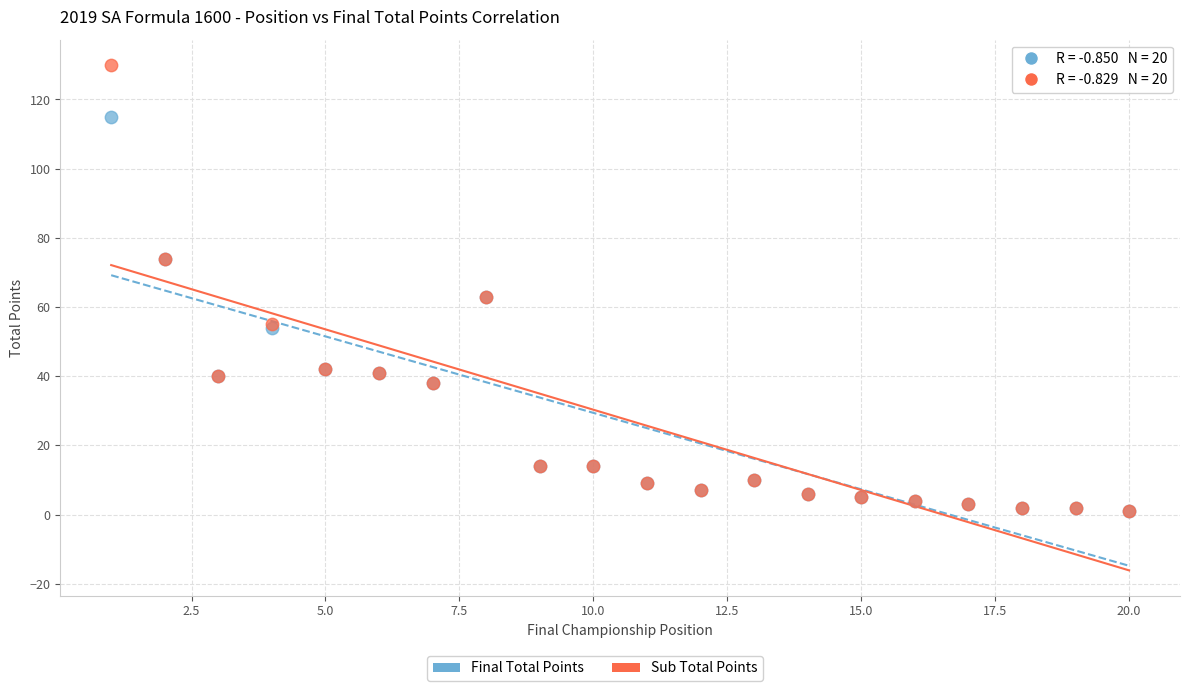

Which series has the widest spread of Y values?

Sub Total Points